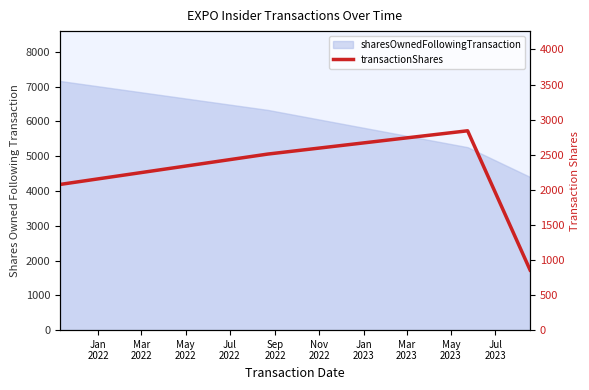

How many values are below 2509?

2